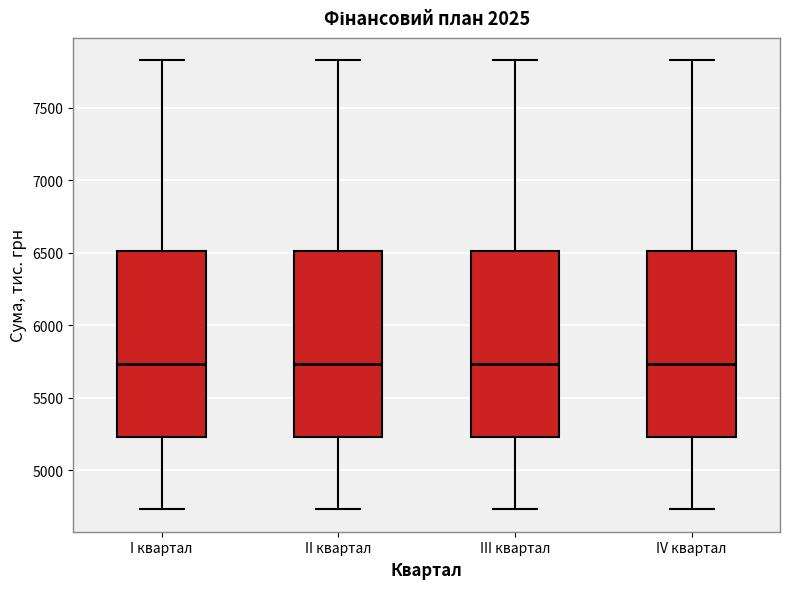

Reading left to right, transcribe this box plot: for each box, give where its median line is, the range the box spans, and where its two whiskers end, as read against the y-axis. The values are not printed on the chart, so give them approximately, as read against the axis.

I квартал: median 5750, box 5250 to 6500, whiskers 4750 to 7850
II квартал: median 5750, box 5250 to 6500, whiskers 4750 to 7850
III квартал: median 5750, box 5250 to 6500, whiskers 4750 to 7850
IV квартал: median 5750, box 5250 to 6500, whiskers 4750 to 7850